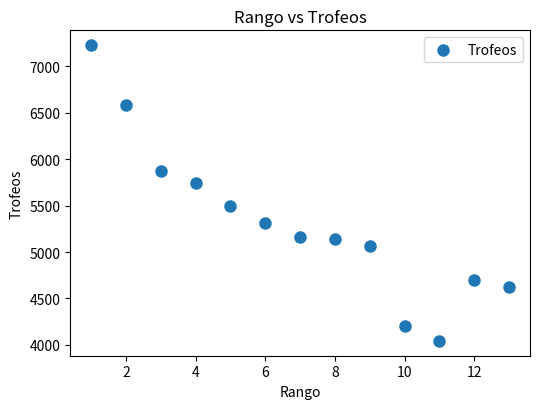

What is the range of X values (max minus min)?

12